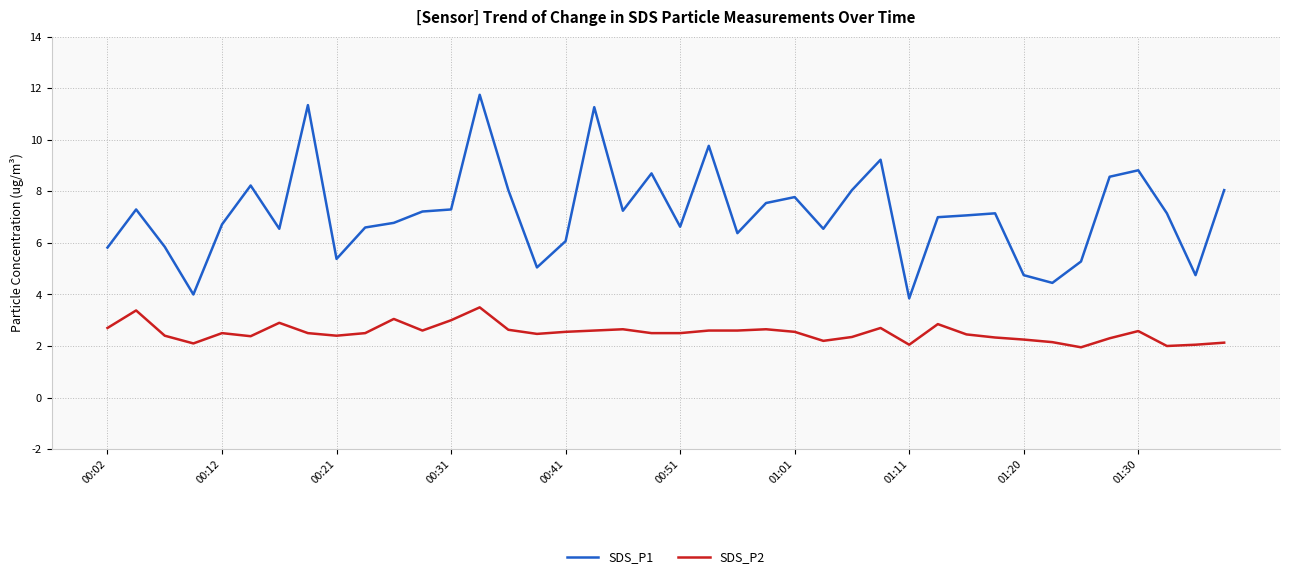

How many lines are shown in the chart?

2